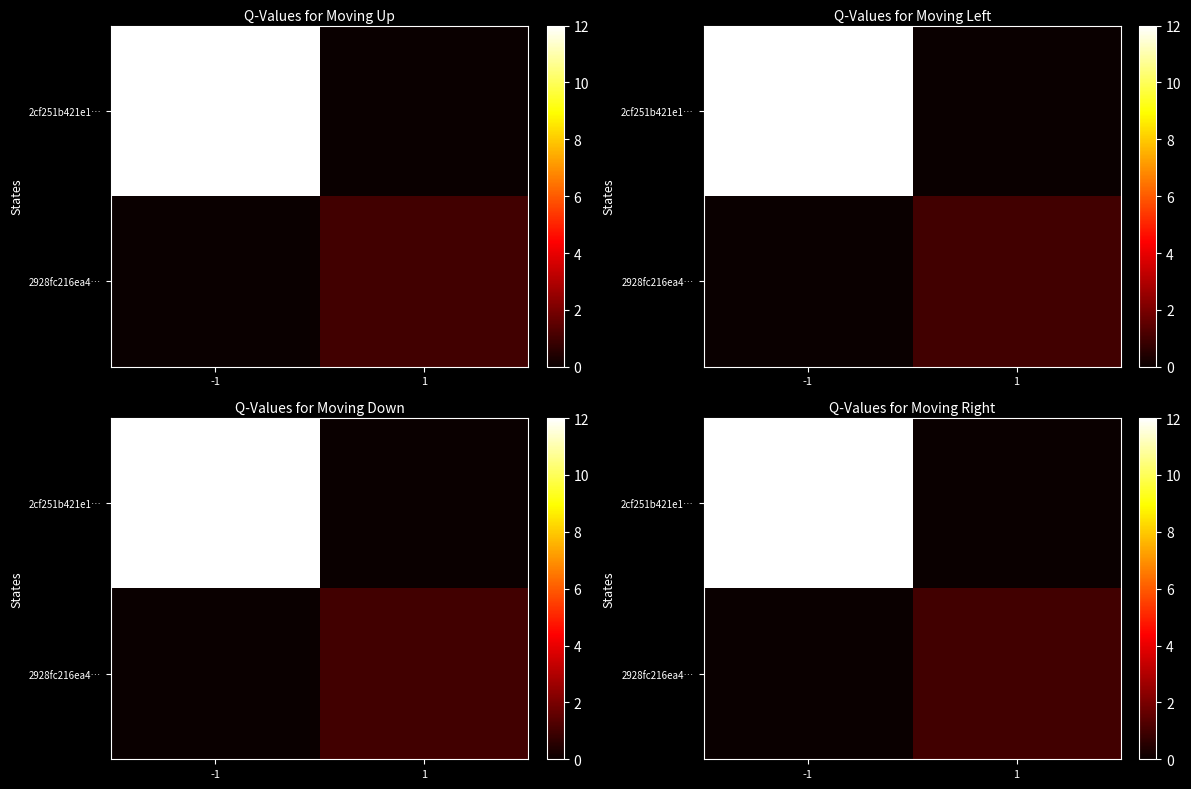

What is the difference between the maximum and minimum values in the 2928fc216ea4… series?

1